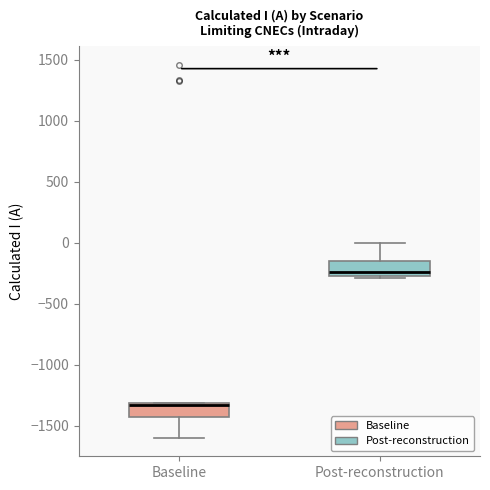

Reading left to right, transcribe this box plot: for each box, give where its median line is, the range the box spans, and where its two whiskers end, as read against the y-axis. The values are not printed on the chart, so give them approximately, as read against the axis.

Baseline: median -1350, box -1450 to -1300, whiskers -1600 to -1300
Post-reconstruction: median -250 (just above the box's lower edge), box -250 to -150, whiskers -300 to 0